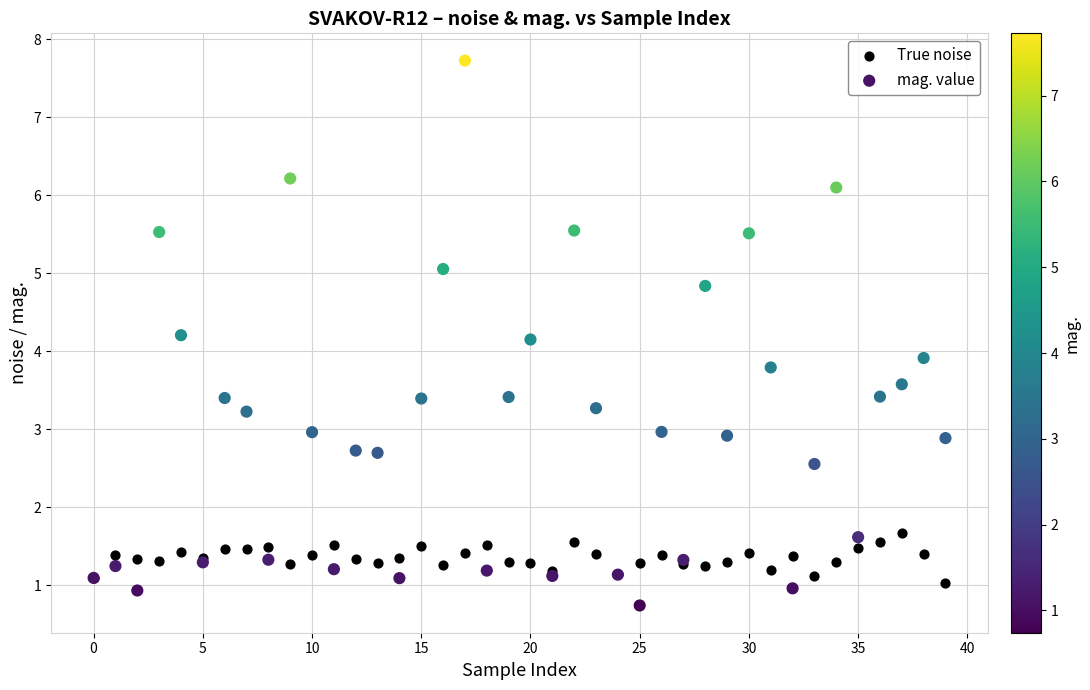

Which series reaches the minimum Y coordinate?

mag. value